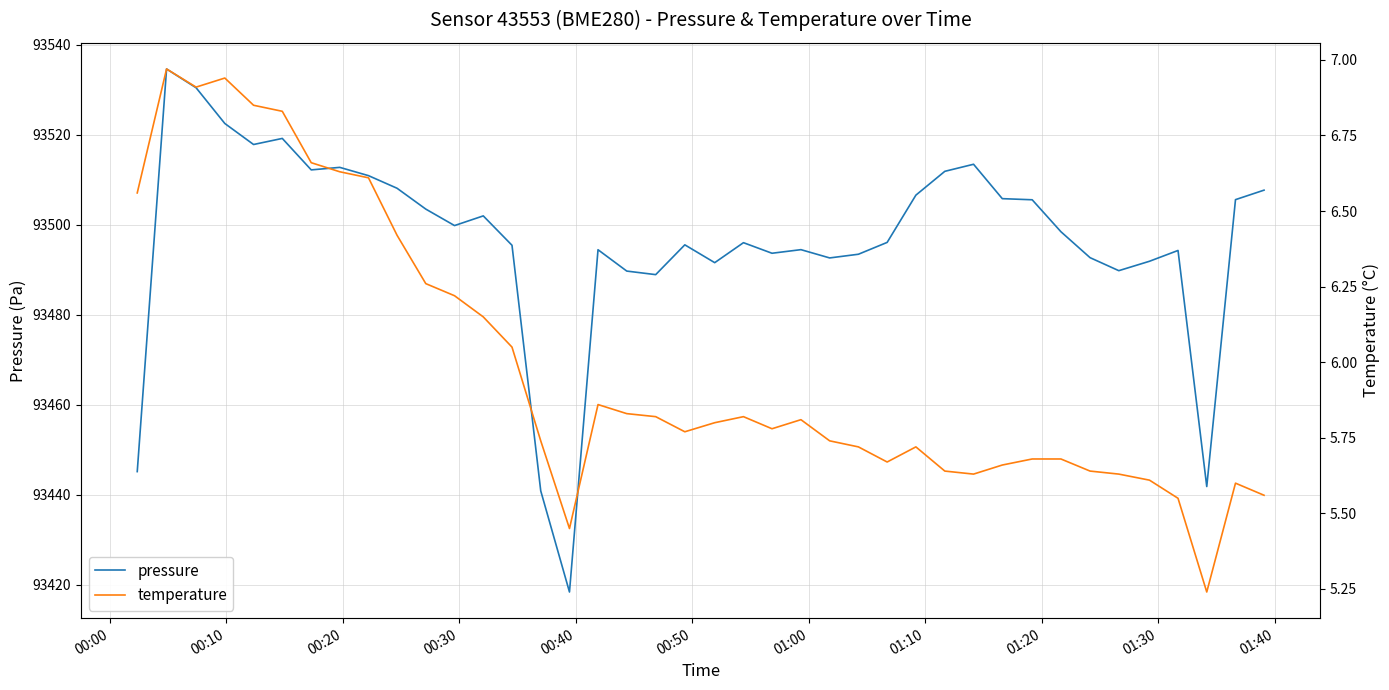

What is the lowest value of the pressure series?

93418.4